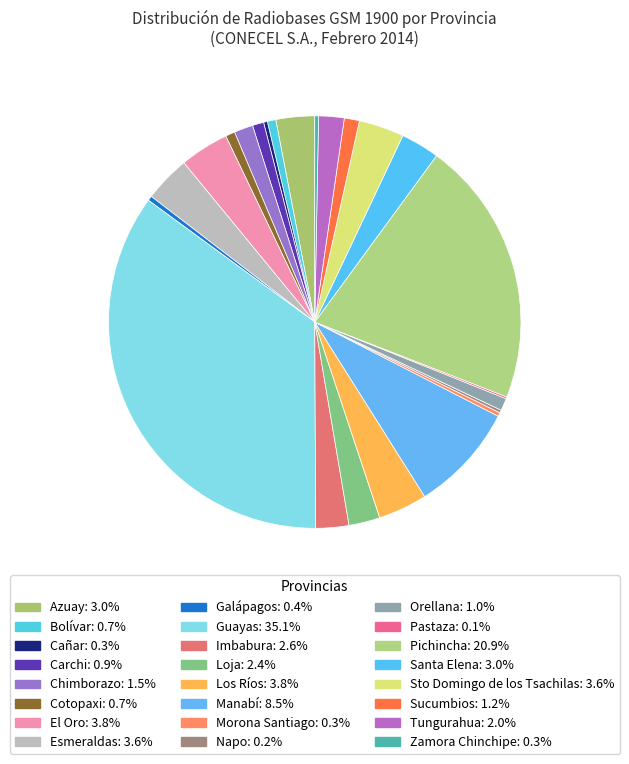

Count the number of slices in the pie.

24